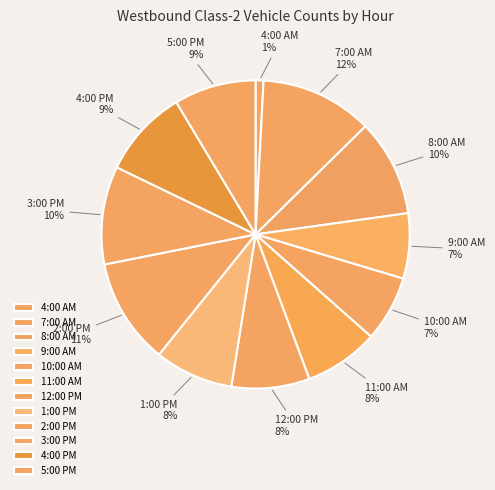

How many segments does this pie chart have?

12